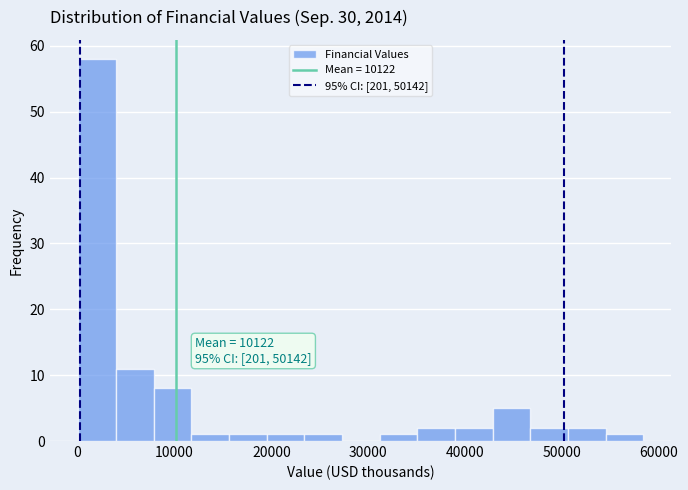

Read against the x-axis, roughly where is the centre of the tallest bar?

2000